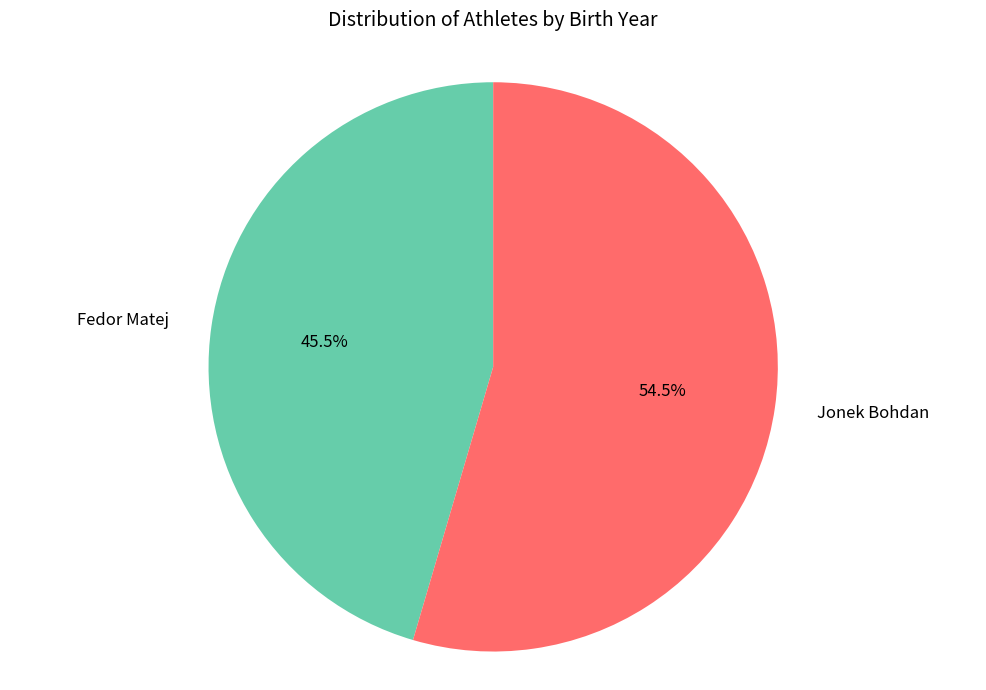

Rank the categories by value from lowest to highest.

Fedor Matej, Jonek Bohdan